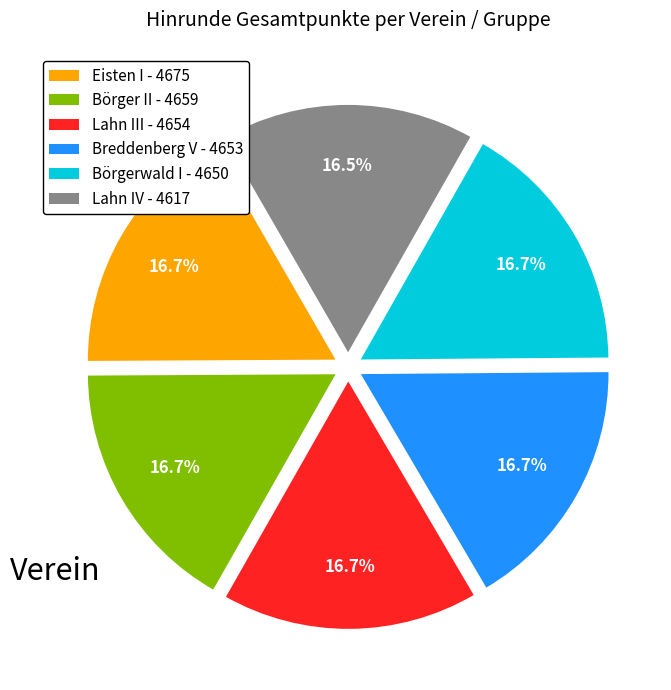

Approximately how many times larger is the value at Eisten I compared to Breddenberg V?

1.0